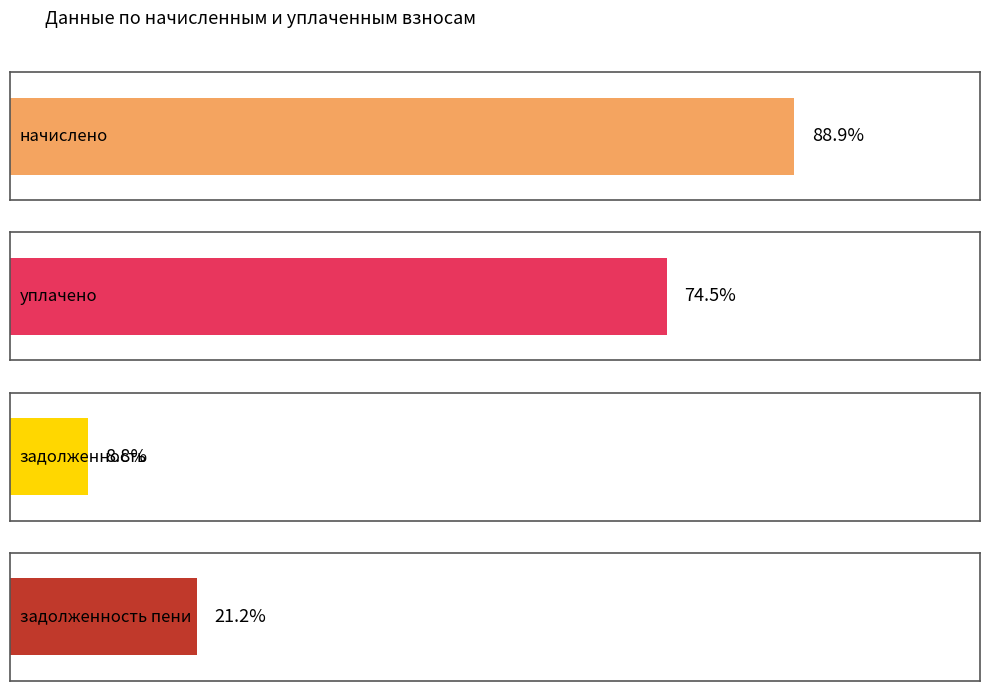

Is it true that уплачено equals 459.1 at 6?

False